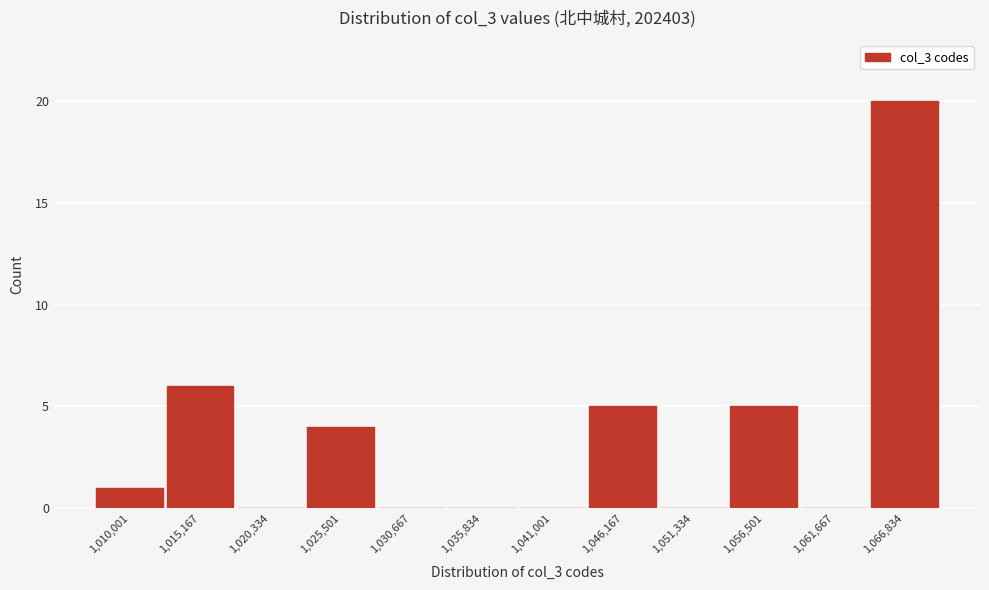

Reading right to left, list all the values displayed in this chart.

1,066,834=20	1,061,667=0	1,056,501=5	1,051,334=0	1,046,167=5	1,041,001=0	1,035,834=0	1,030,667=0	1,025,501=4	1,020,334=0	1,015,167=6	1,010,001=1